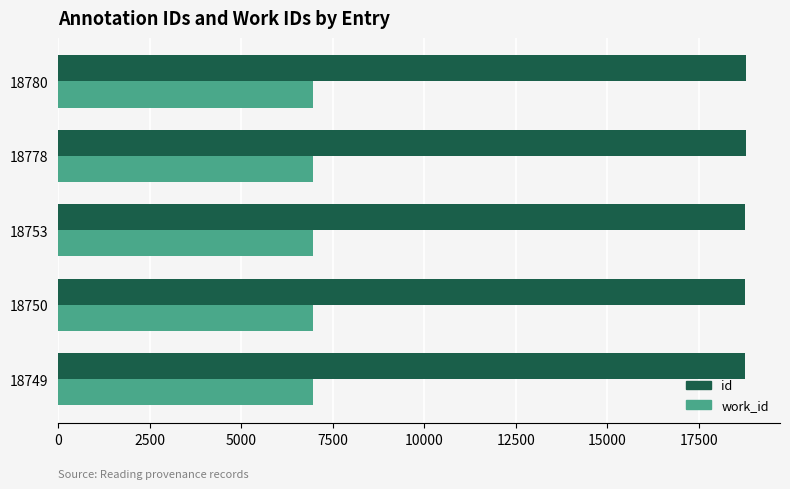

At how many categories does at least one series exceed 9367?

5